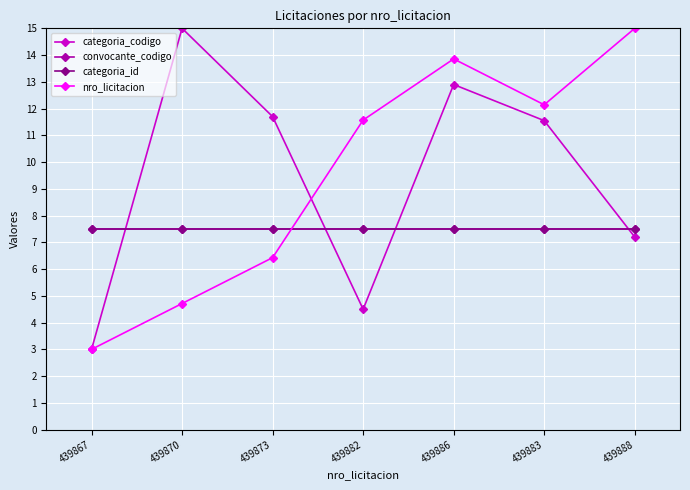

Does the chart have visible grid lines?

Yes